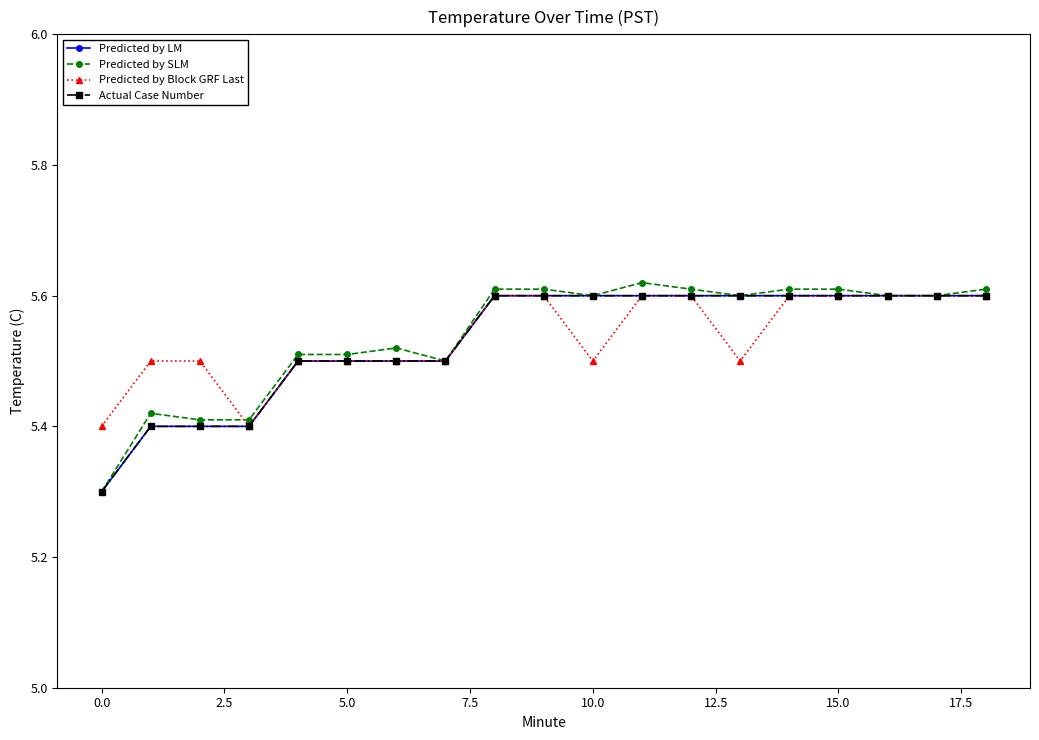

Reading left to right, transcribe all the data shown in this chart.

Predicted by LM: 5.3	5.4	5.4	5.4	5.5	5.5	5.5	5.5	5.6	5.6	5.6	5.6	5.6	5.6	5.6	5.6	5.6	5.6	5.6
Predicted by SLM: 5.3	5.4	5.4	5.4	5.5	5.5	5.5	5.5	5.6	5.6	5.6	5.6	5.6	5.6	5.6	5.6	5.6	5.6	5.6
Predicted by Block GRF Last: 5.4	5.5	5.5	5.4	5.5	5.5	5.5	5.5	5.6	5.6	5.5	5.6	5.6	5.5	5.6	5.6	5.6	5.6	5.6
Actual Case Number: 5.3	5.4	5.4	5.4	5.5	5.5	5.5	5.5	5.6	5.6	5.6	5.6	5.6	5.6	5.6	5.6	5.6	5.6	5.6